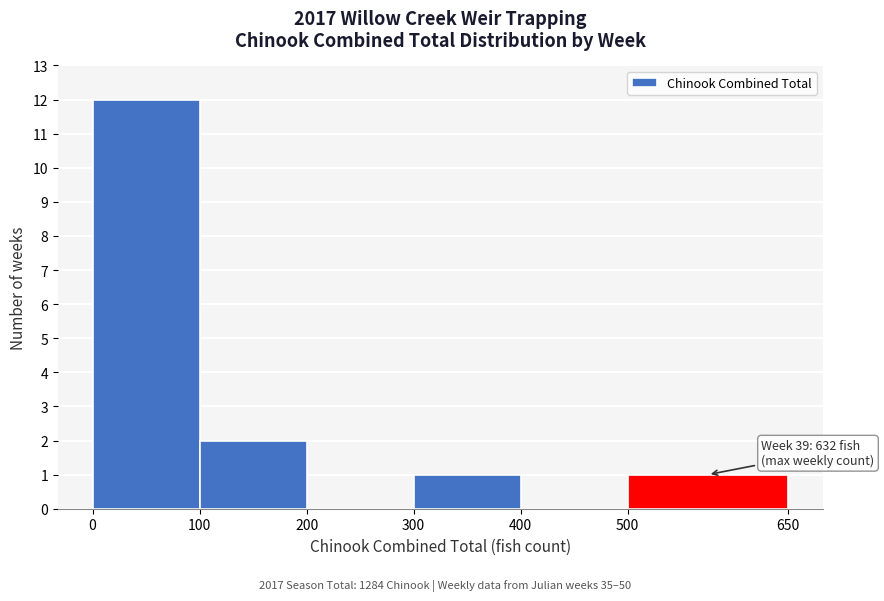

Over which range of the x-axis is the bar tallest?

0 to 100